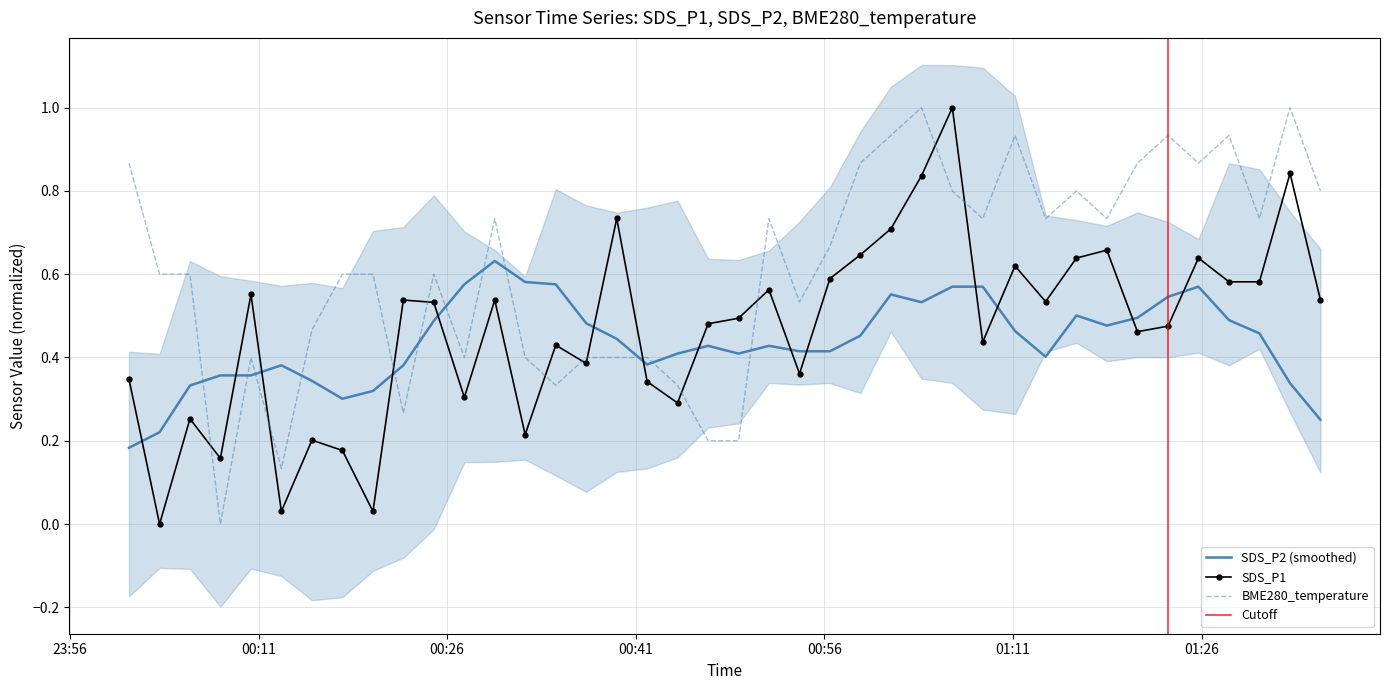

True or false: SDS_P1 has more than 2 points higher than both neighbors.

True